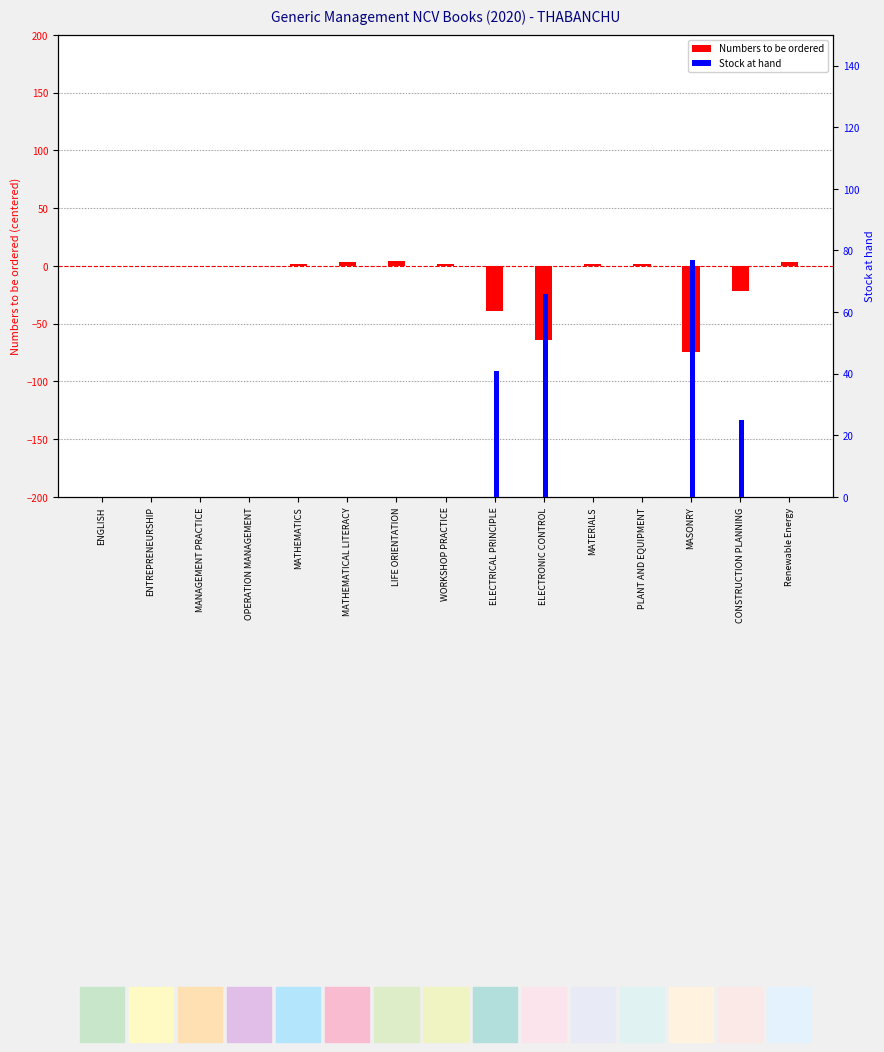

Is it true that Stock at hand equals 77 at MASONRY?

True